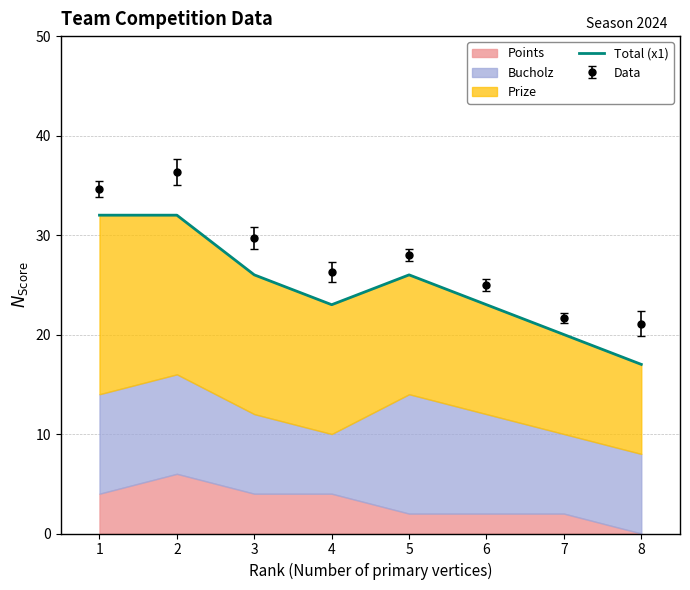

Which label corresponds to the largest value in the chart?

1